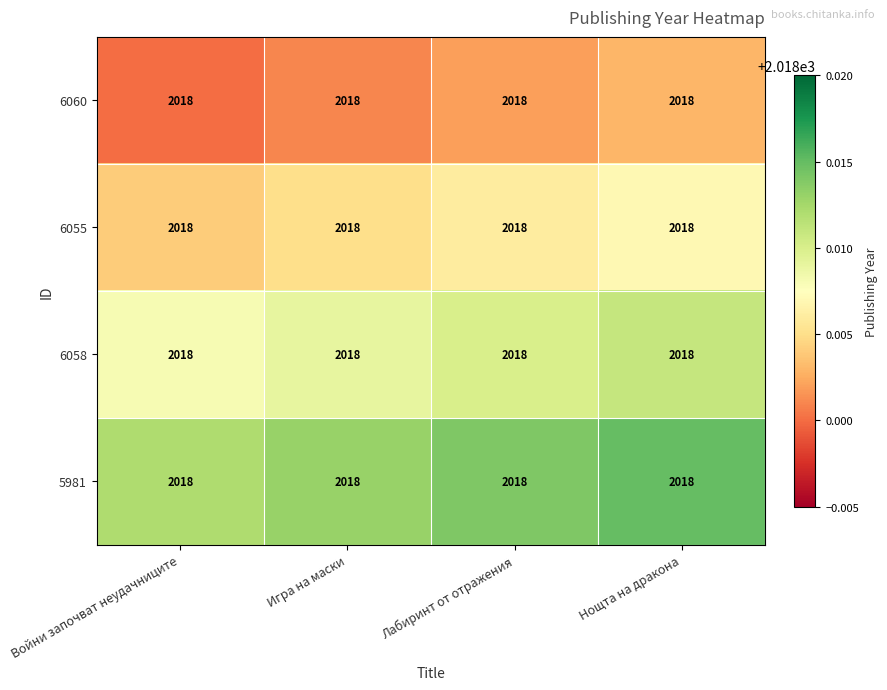

What is the total value across all series at Войни започват неудачниците?

8072.0